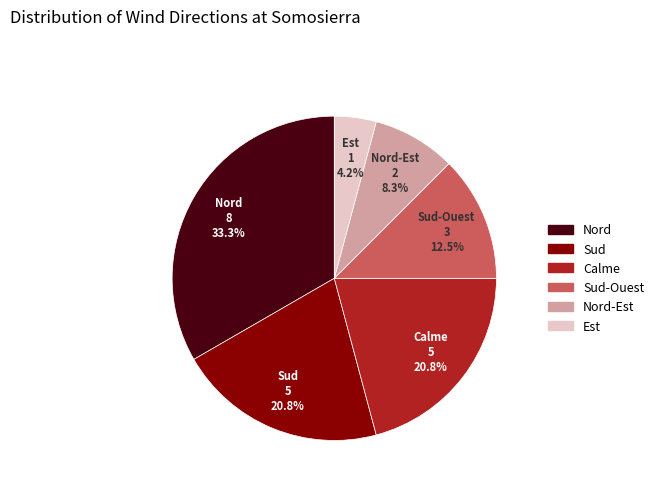

Between Sud-Ouest and Sud, which is larger?

Sud